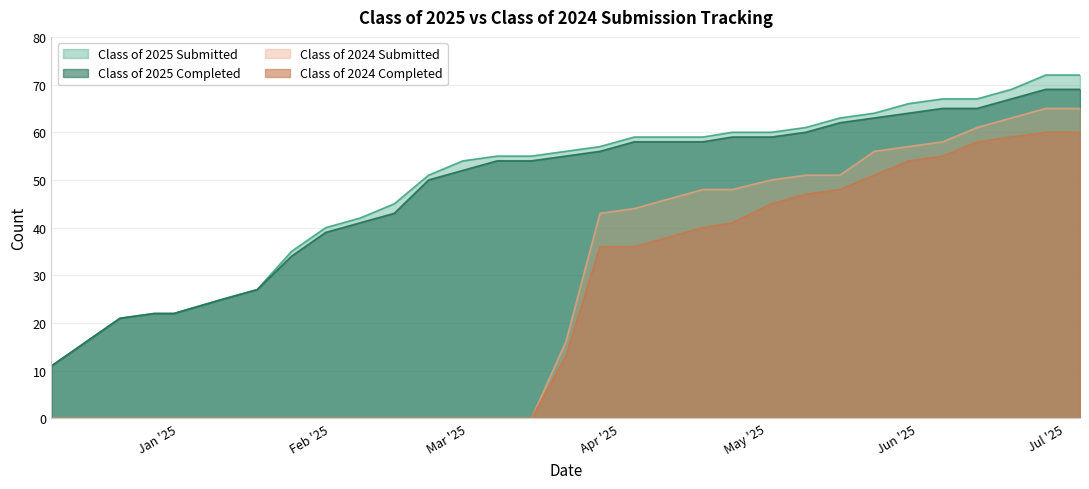

What is the label of the 3rd point from the right?

06/20/2025